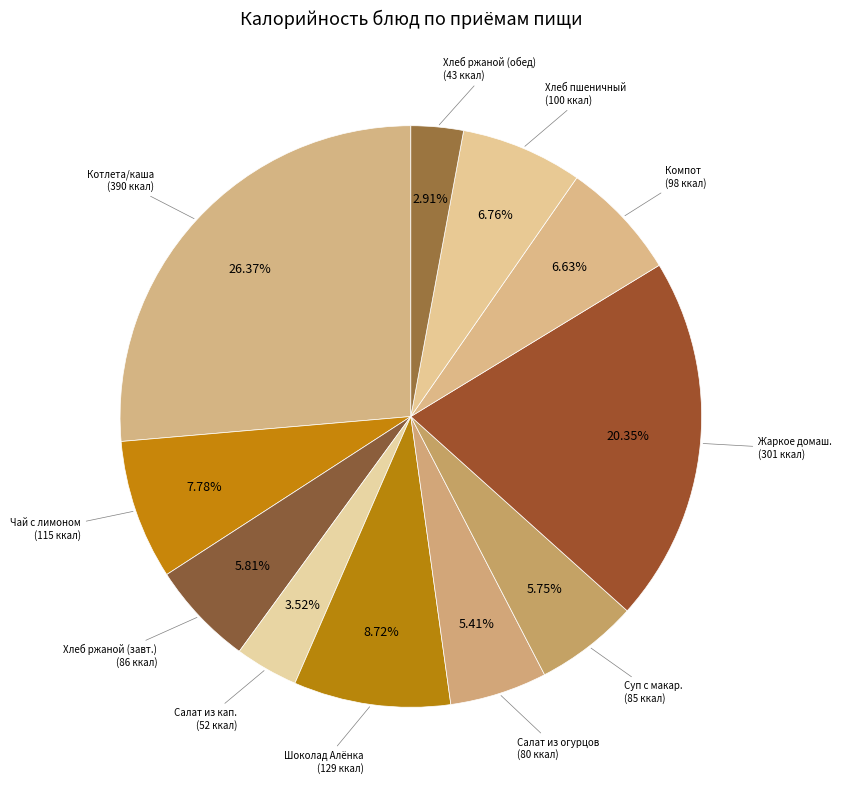

Rank the categories by value from lowest to highest.

Хлеб ржаной (обед), Салат из квашенной капусты, Салат из соленых огурцов, Суп с макаронными изделиями, Хлеб ржаной (завтрак), Компот из смеси сухофруктов, Хлеб пшеничный, Чай с лимоном, Кондитерское изделие (шоколад Алёнка), Жаркое по-домашнему, Котлета из птицы/каша пшеничная